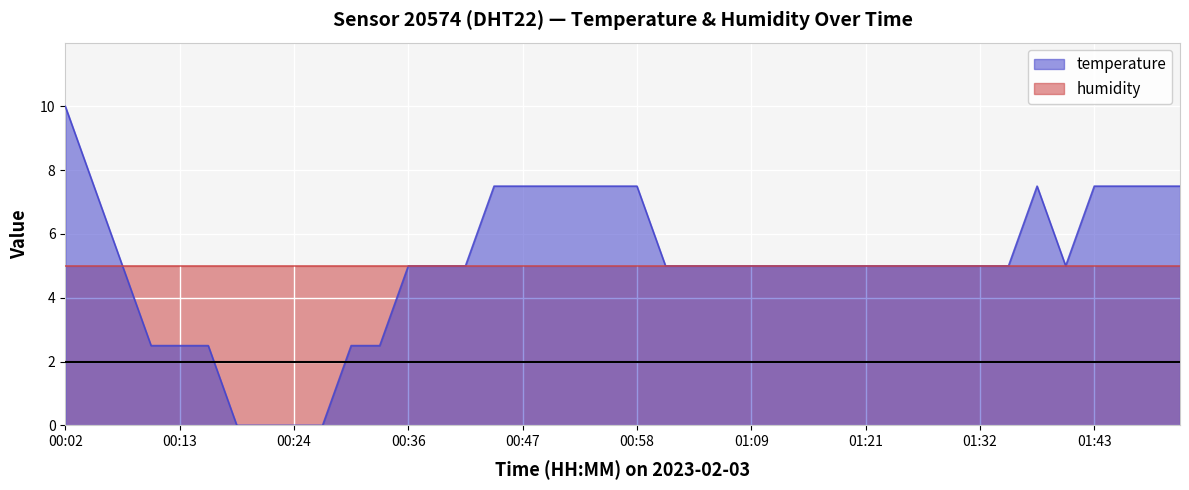

Which label corresponds to the smallest value in the chart?

00:19